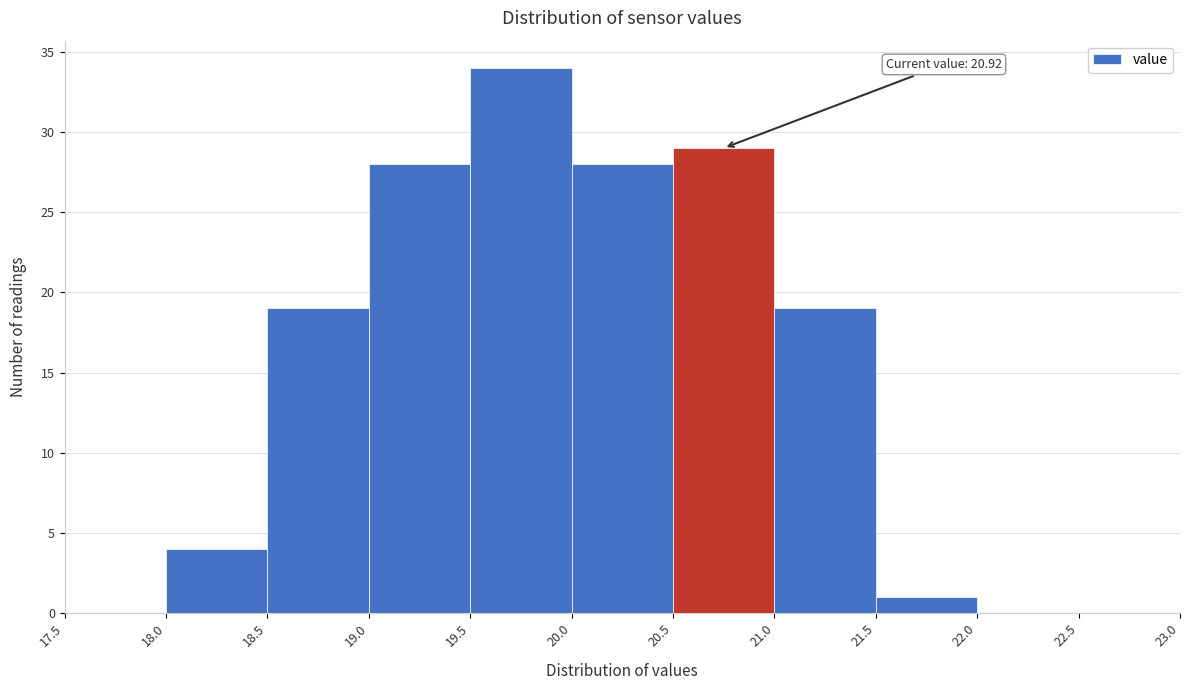

Over which range of the x-axis is the bar tallest?

19.5 to 20.0